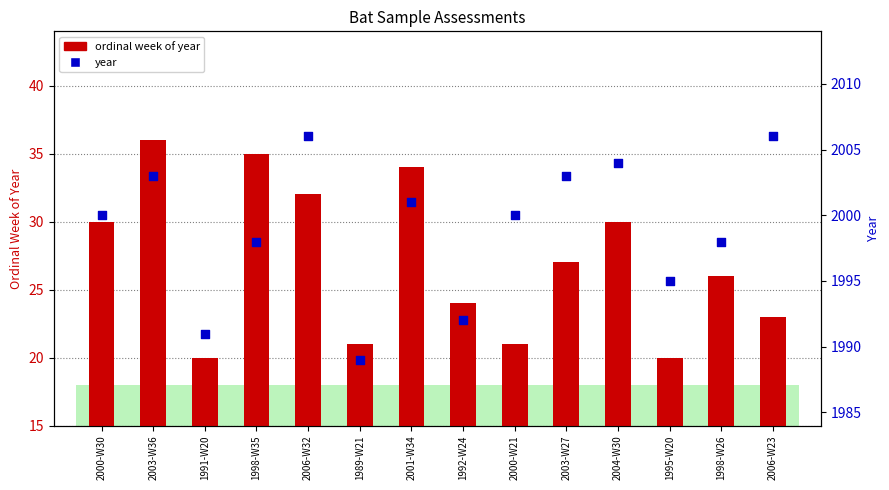

Which series has the largest total across all categories?

year